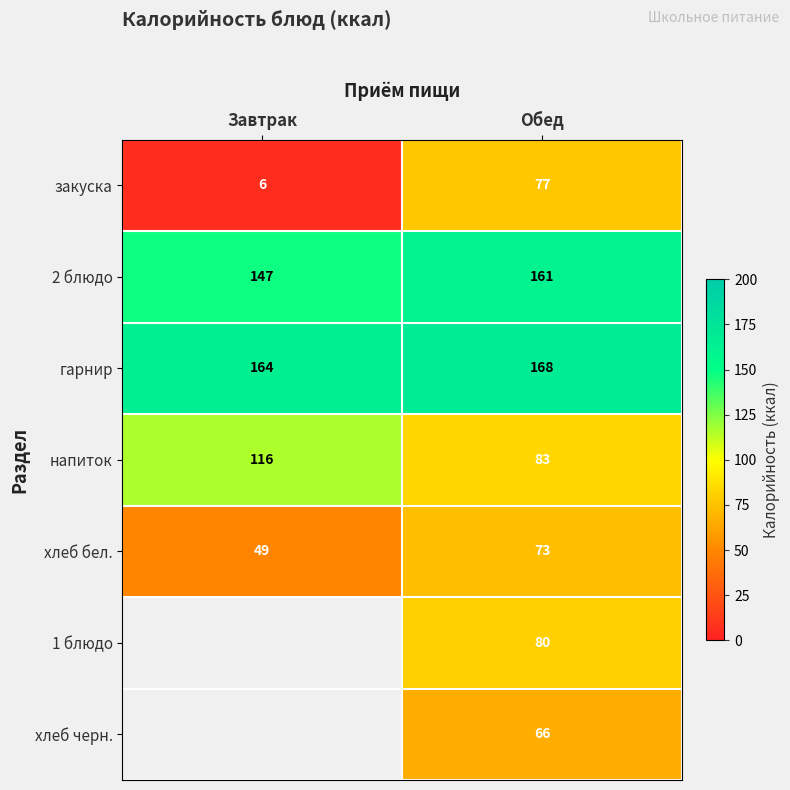

Which category has the highest value in the хлеб бел. series?

Обед